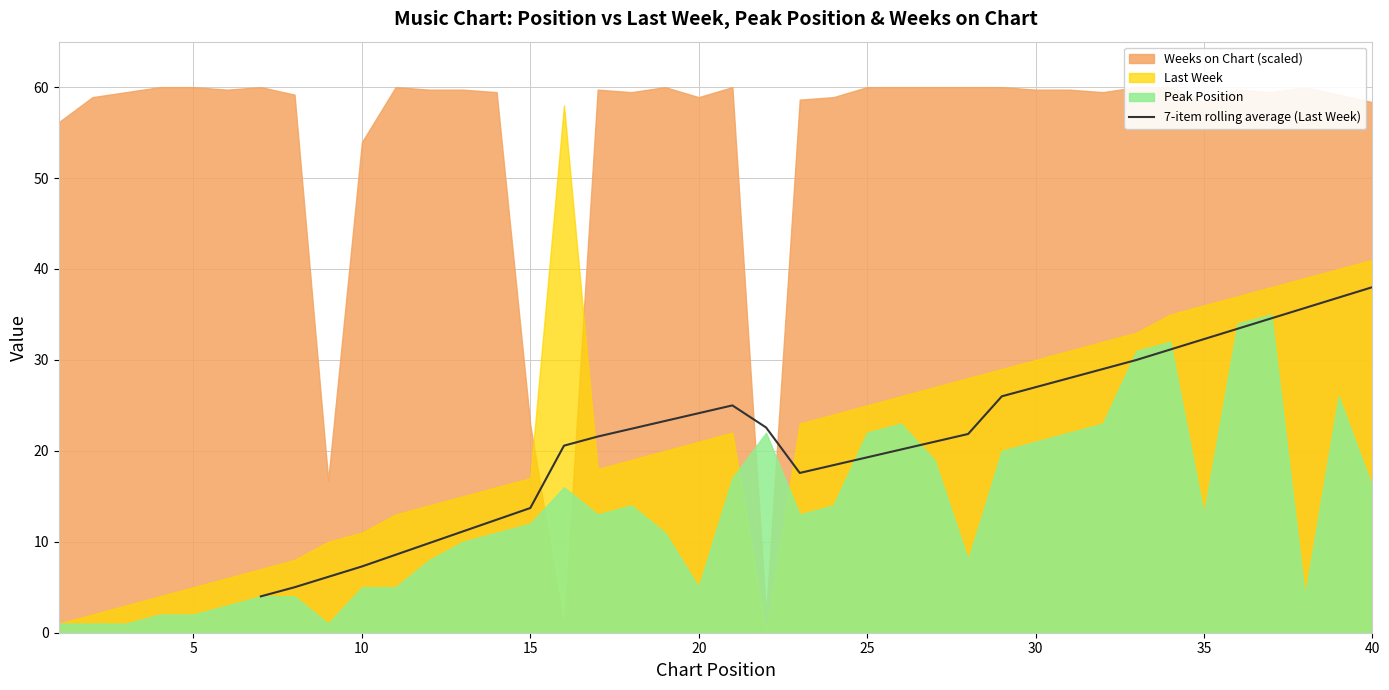

What is the lowest value of the 7-item rolling average (Last Week) series?

4.0